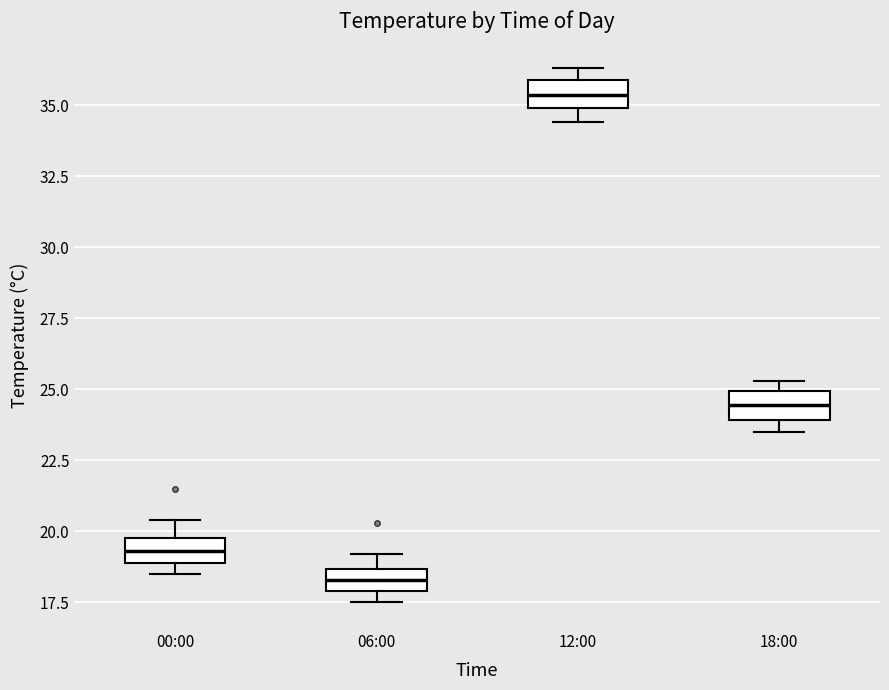

Reading left to right, transcribe this box plot: for each box, give where its median line is, the range the box spans, and where its two whiskers end, as read against the y-axis. The values are not printed on the chart, so give them approximately, as read against the axis.

00:00: median 19.5, box 19.0 to 20.0, whiskers 18.5 to 20.5
06:00: median 18.5 (inside the box), box 18.0 to 18.5, whiskers 17.5 to 19.0
12:00: median 35.5, box 35.0 to 36.0, whiskers 34.5 to 36.5
18:00: median 24.5, box 24.0 to 25.0, whiskers 23.5 to 25.5